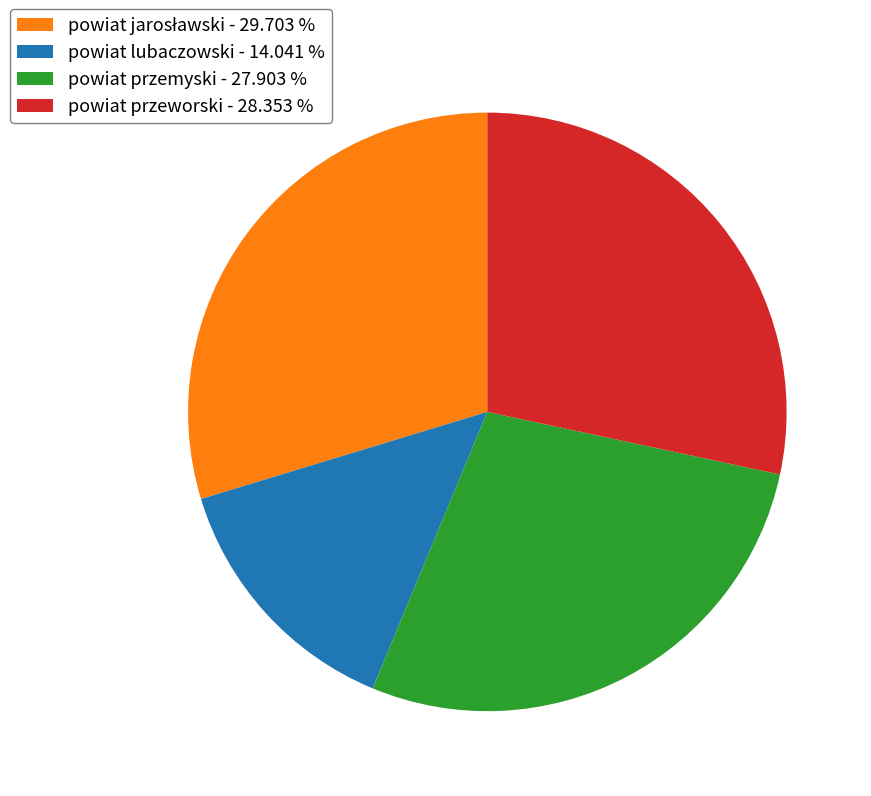

Which category has the smallest portion of the pie?

powiat lubaczowski